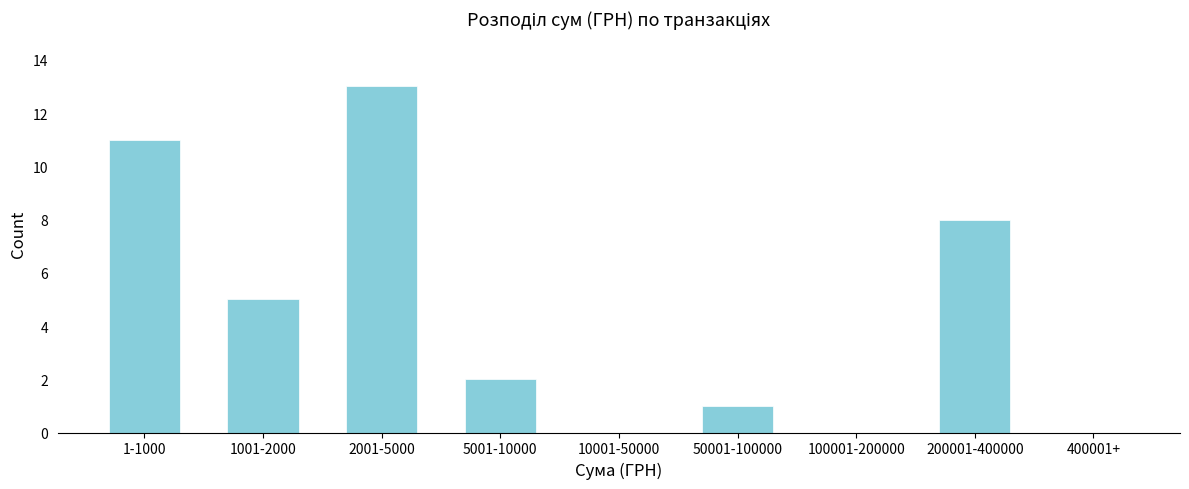

Reading right to left, transcribe all the data shown in this chart.

400001+=0	200001-400000=8	100001-200000=0	50001-100000=1	10001-50000=0	5001-10000=2	2001-5000=13	1001-2000=5	1-1000=11